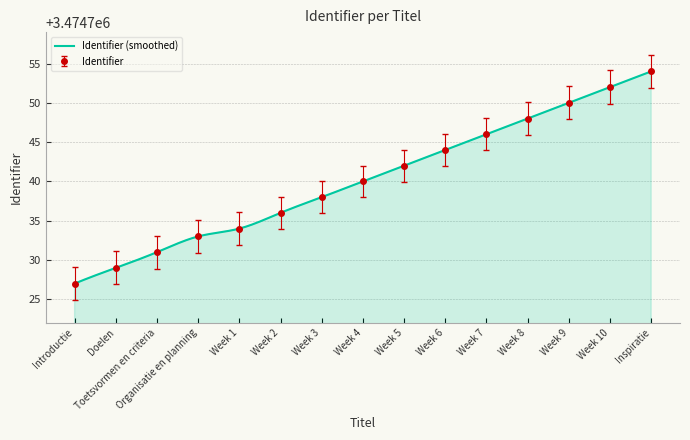

Reading left to right, extract all data points from this chart.

3474727	3474729	3474731	3474733	3474734	3474736	3474738	3474740	3474742	3474744	3474746	3474748	3474750	3474752	3474754